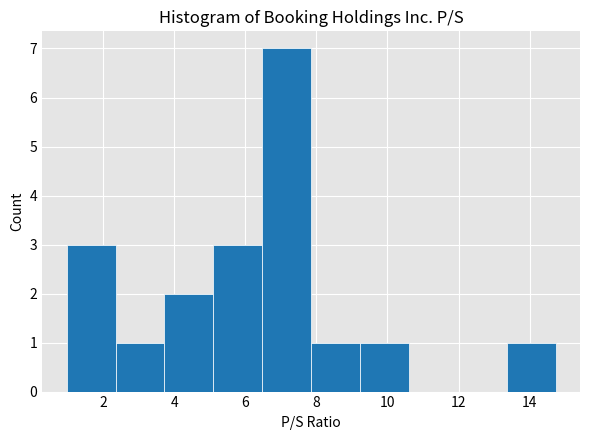

Which range on the x-axis has the tallest bar?

6.4 to 7.8